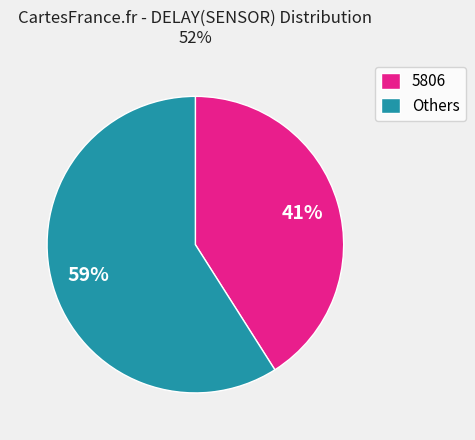

What percentage is the 5806 slice, to the nearest percent?

41%